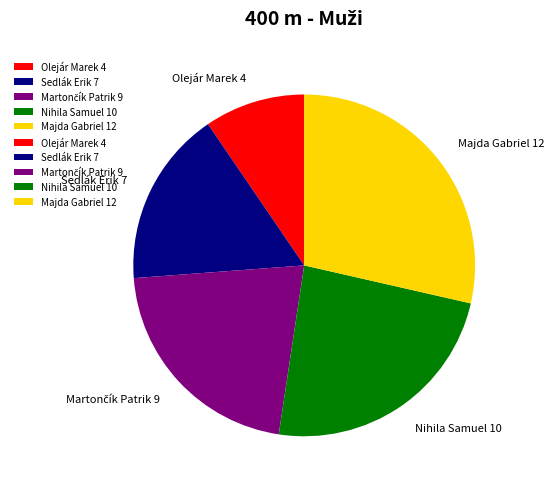

Count the number of slices in the pie.

5